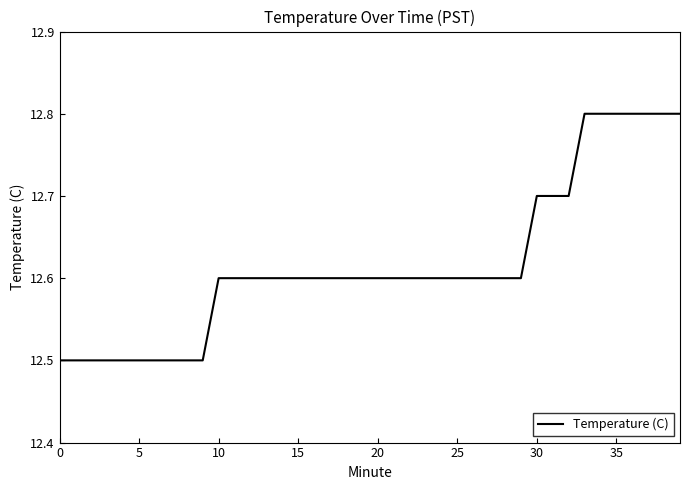

What is the difference between the maximum and minimum values?

0.3